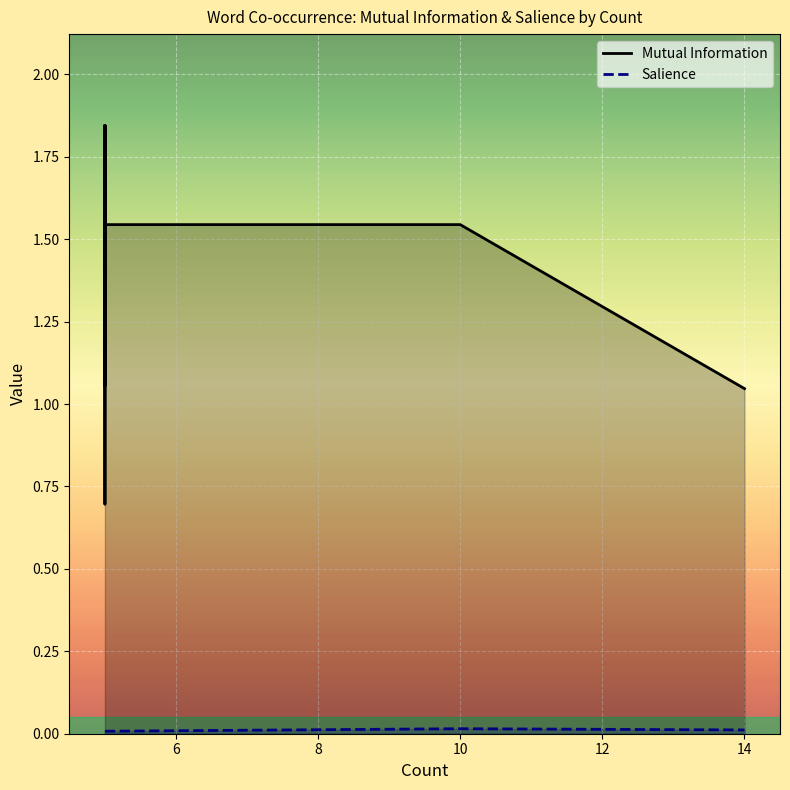

What are all the series names shown in the legend?

Mutual Information, Salience